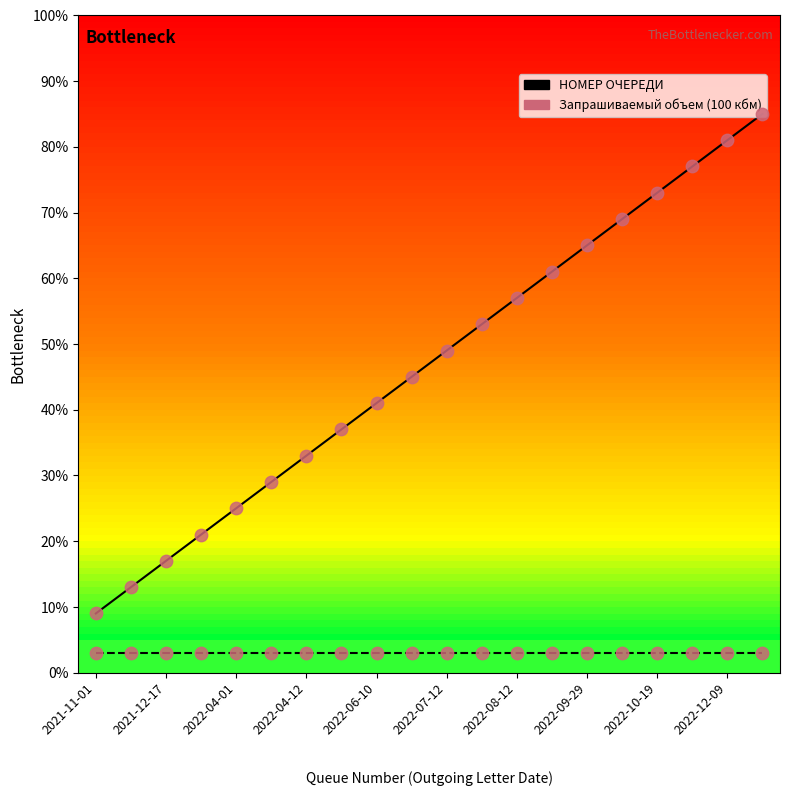

What is the greatest value displayed?

85